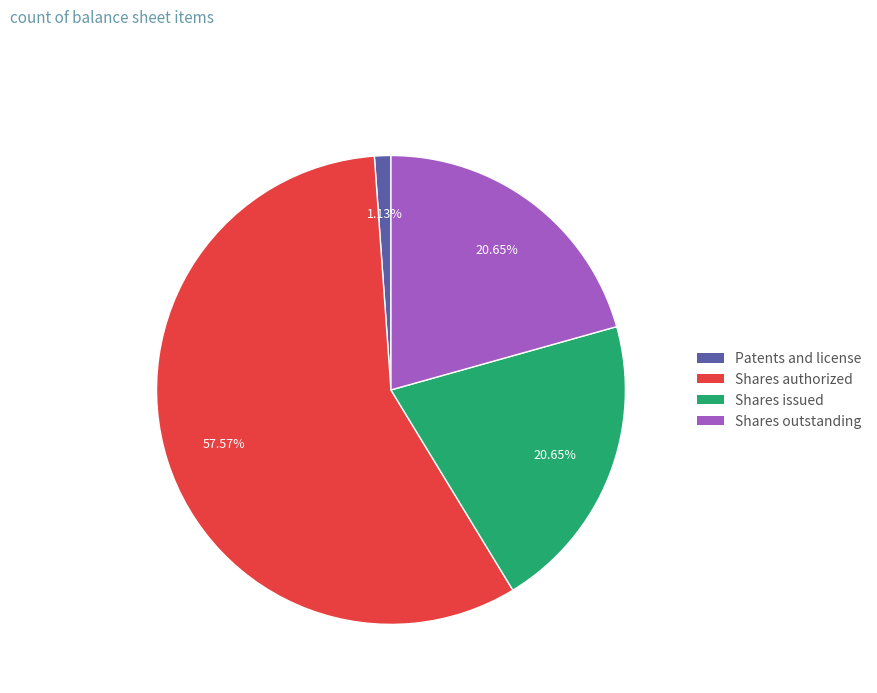

Is there a majority slice in this chart?

Yes